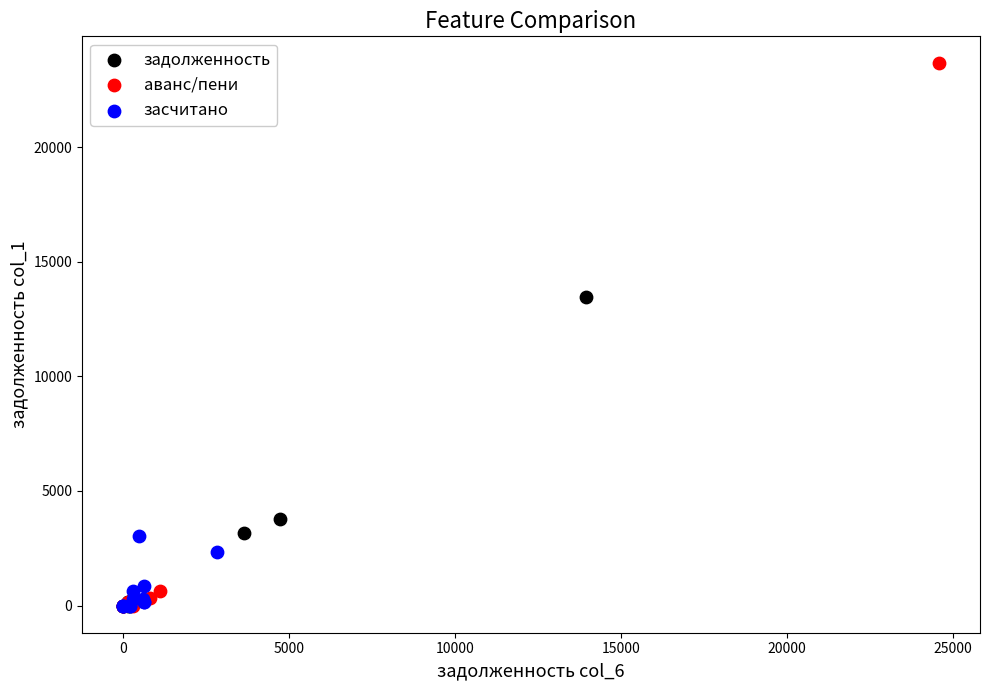

Which series contains the highest Y value?

аванс/пени